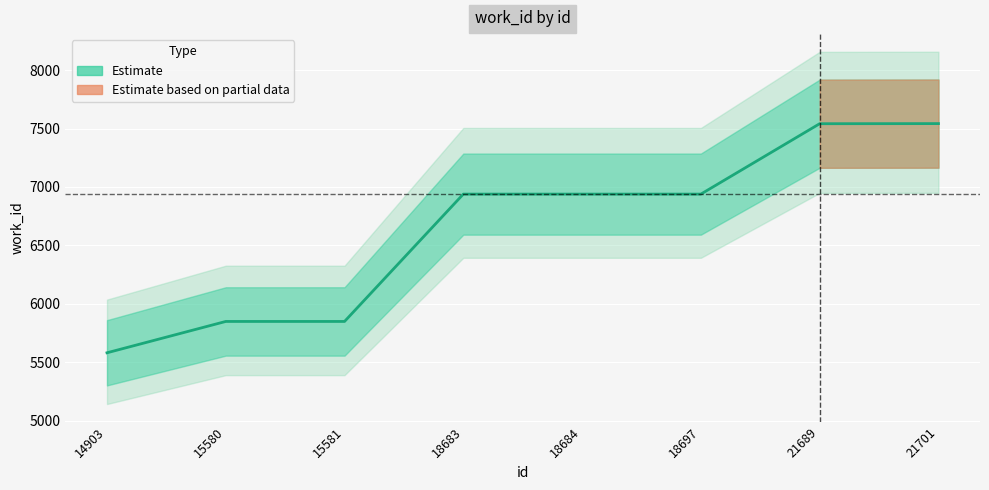

What is the difference between the maximum and minimum values?

1960